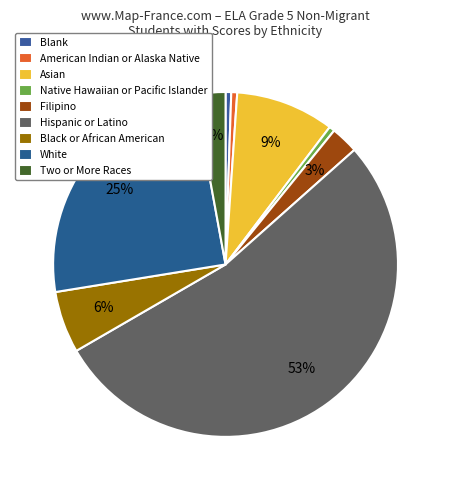

How many segments does this pie chart have?

9